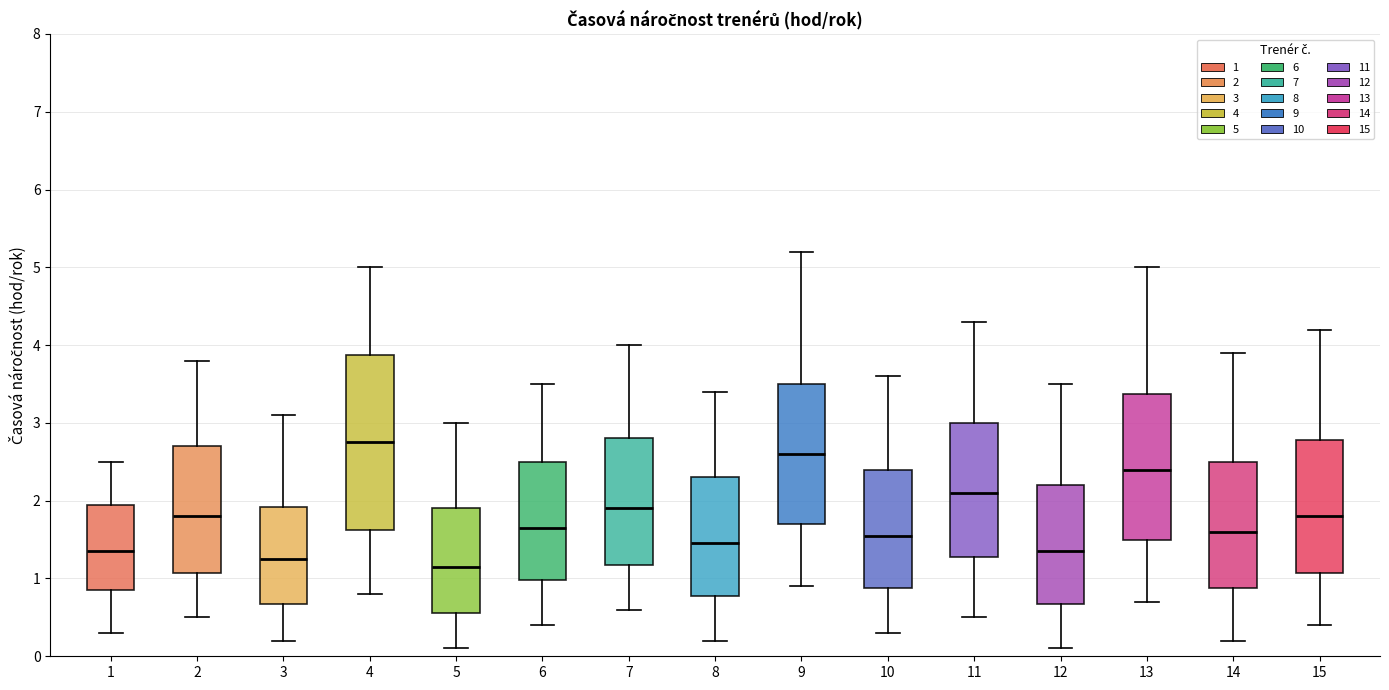

Reading left to right, transcribe this box plot: for each box, give where its median line is, the range the box spans, and where its two whiskers end, as read against the y-axis. The values are not printed on the chart, so give them approximately, as read against the axis.

1: median 1.4, box 0.9 to 2.0, whiskers 0.3 to 2.5
2: median 1.8, box 1.1 to 2.7, whiskers 0.5 to 3.8
3: median 1.3, box 0.7 to 1.9, whiskers 0.2 to 3.1
4: median 2.8, box 1.6 to 3.9, whiskers 0.8 to 5.0
5: median 1.2, box 0.6 to 1.9, whiskers 0.1 to 3.0
6: median 1.7, box 1.0 to 2.5, whiskers 0.4 to 3.5
7: median 1.9, box 1.2 to 2.8, whiskers 0.6 to 4.0
8: median 1.5, box 0.8 to 2.3, whiskers 0.2 to 3.4
9: median 2.6, box 1.7 to 3.5, whiskers 0.9 to 5.2
10: median 1.6, box 0.9 to 2.4, whiskers 0.3 to 3.6
11: median 2.1, box 1.3 to 3.0, whiskers 0.5 to 4.3
12: median 1.4, box 0.7 to 2.2, whiskers 0.1 to 3.5
13: median 2.4, box 1.5 to 3.4, whiskers 0.7 to 5.0
14: median 1.6, box 0.9 to 2.5, whiskers 0.2 to 3.9
15: median 1.8, box 1.1 to 2.8, whiskers 0.4 to 4.2